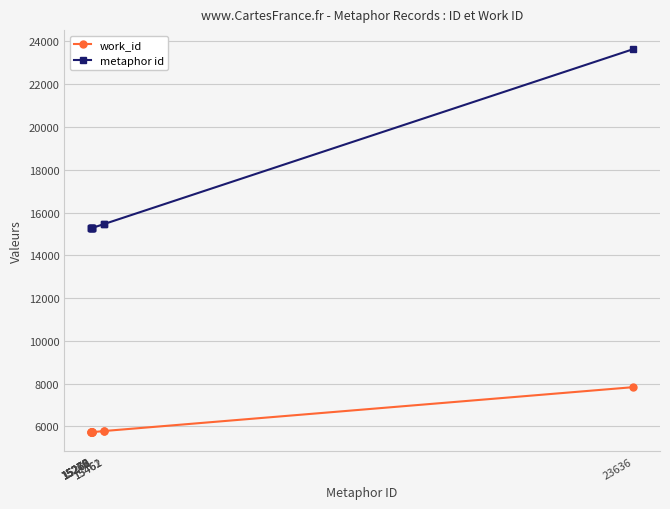

What is the average value of the work_id series?

5952